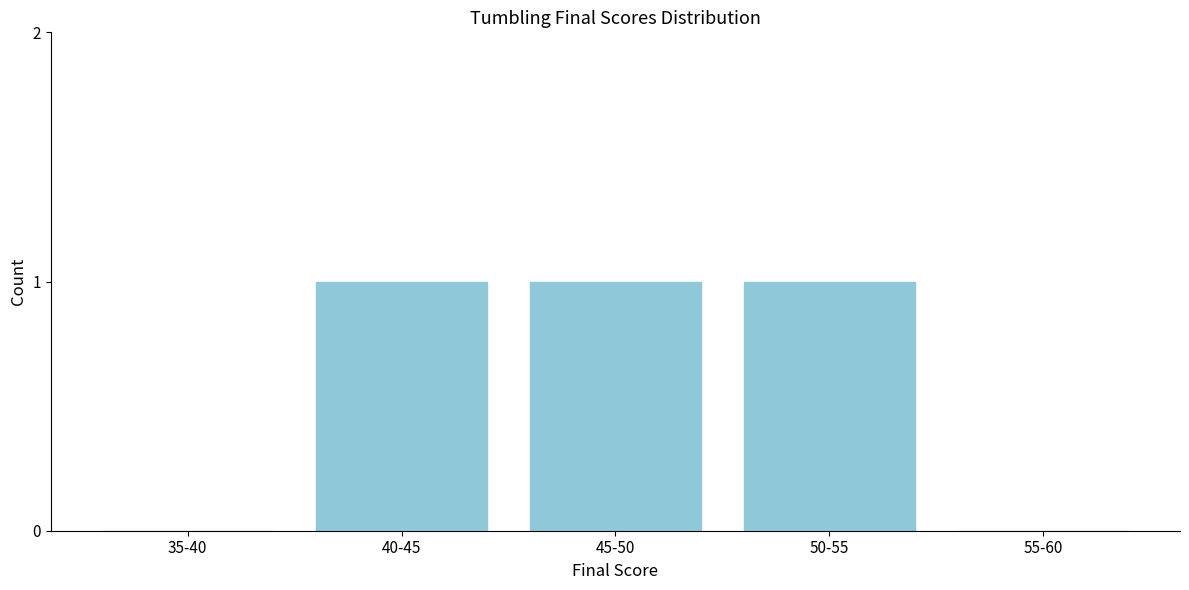

Reading left to right, extract all data points from this chart.

35-40=0	40-45=1	45-50=1	50-55=1	55-60=0